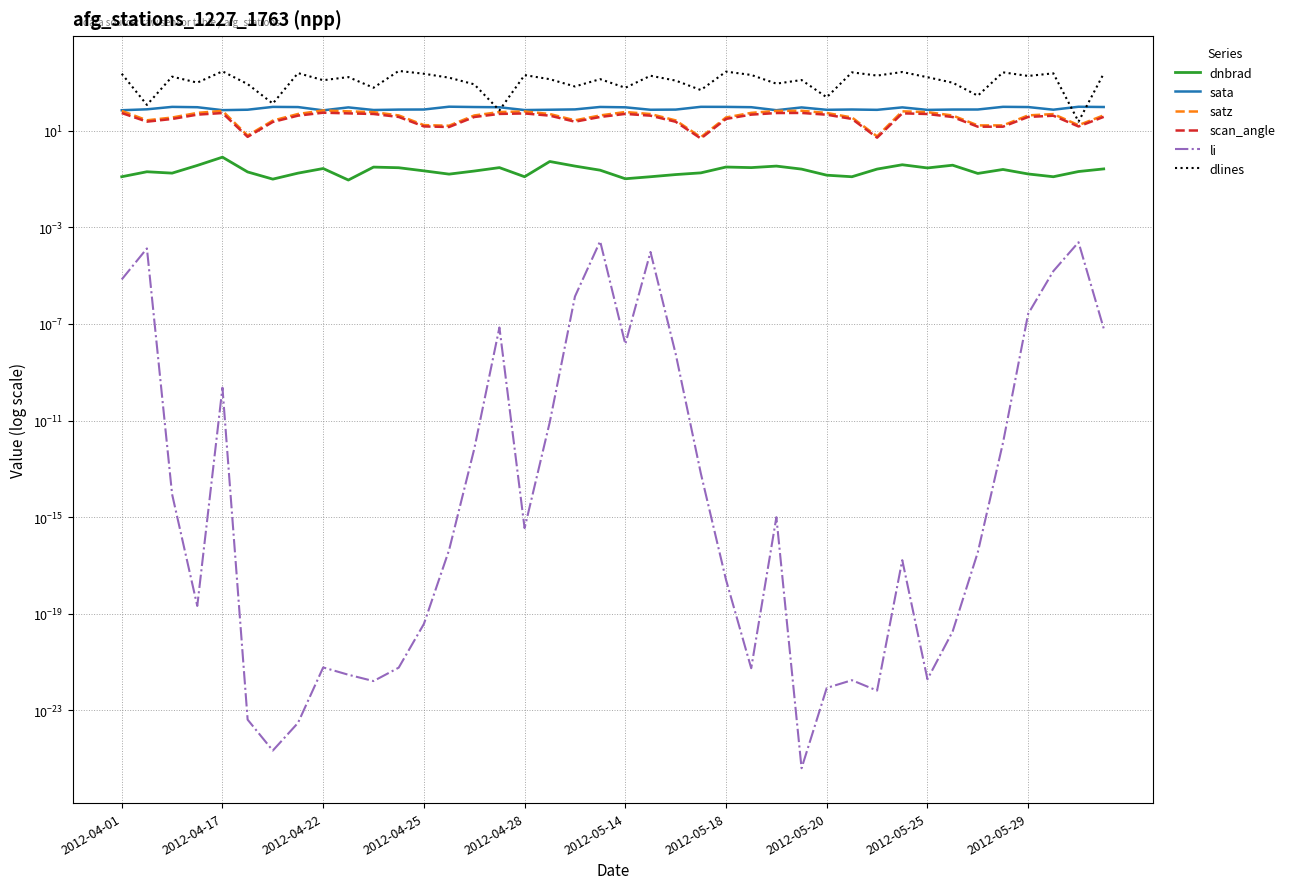

Does the chart have visible grid lines?

Yes